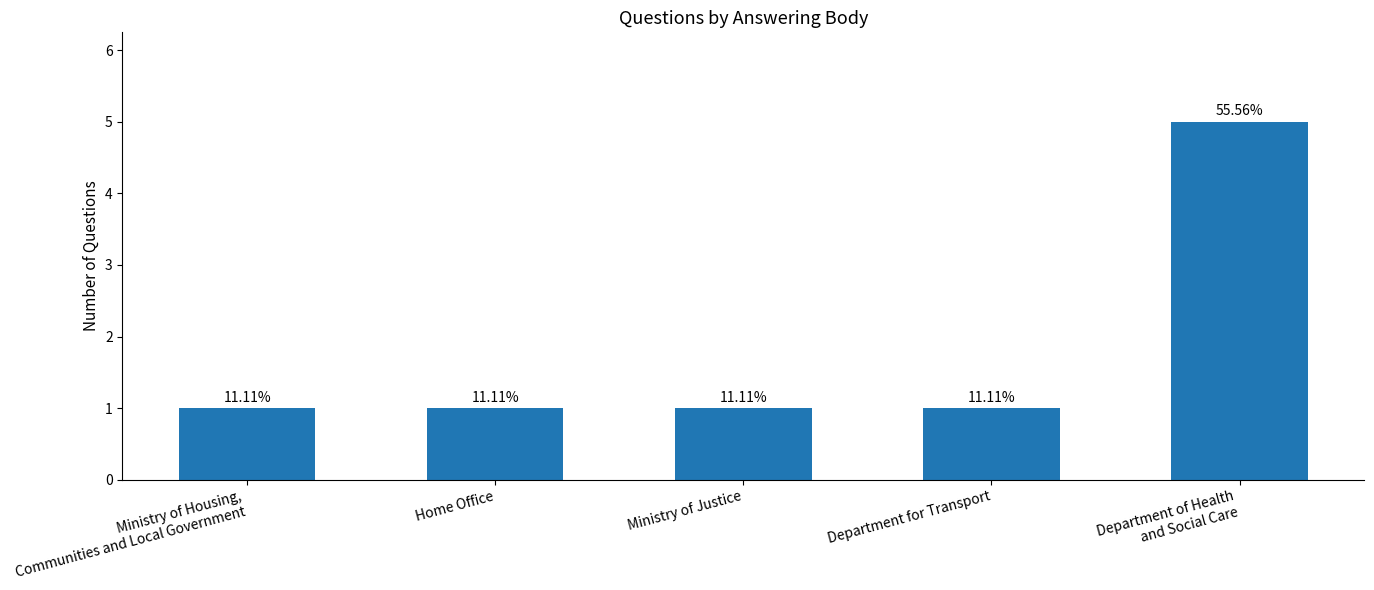

Rank the categories by value from highest to lowest.

Department of Health
and Social Care, Ministry of Housing,
Communities and Local Government, Home Office, Ministry of Justice, Department for Transport